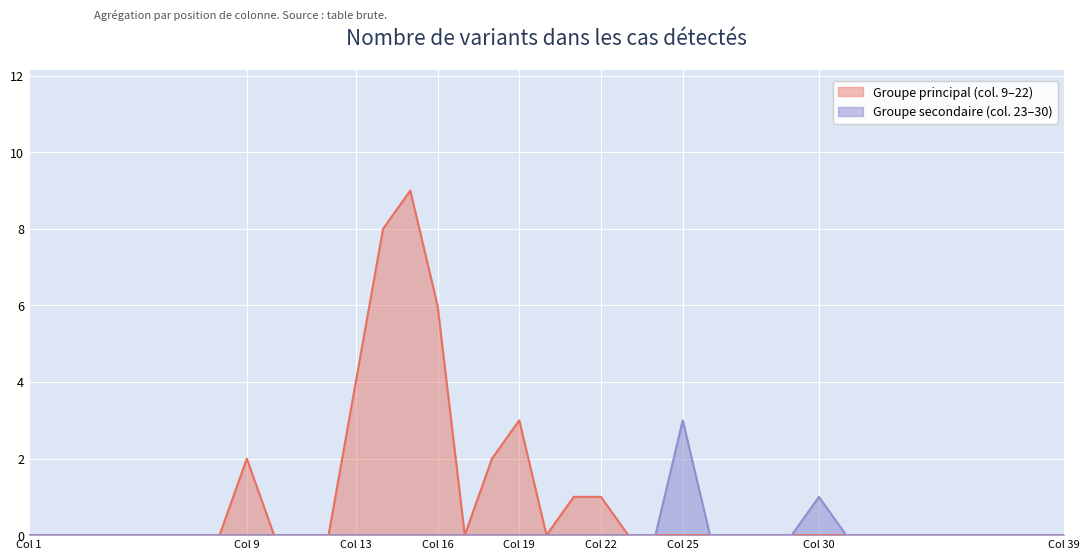

True or false: Groupe secondaire (col. 23–30) has a value of 1 at Col 13.

False